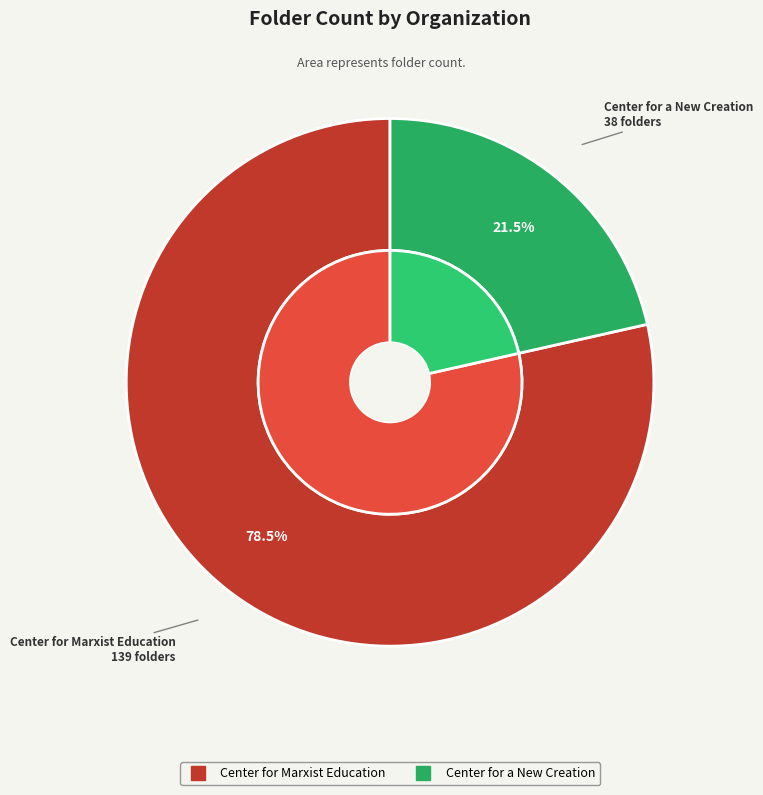

Is it true that Center for a New Creation is 21% of the pie?

True